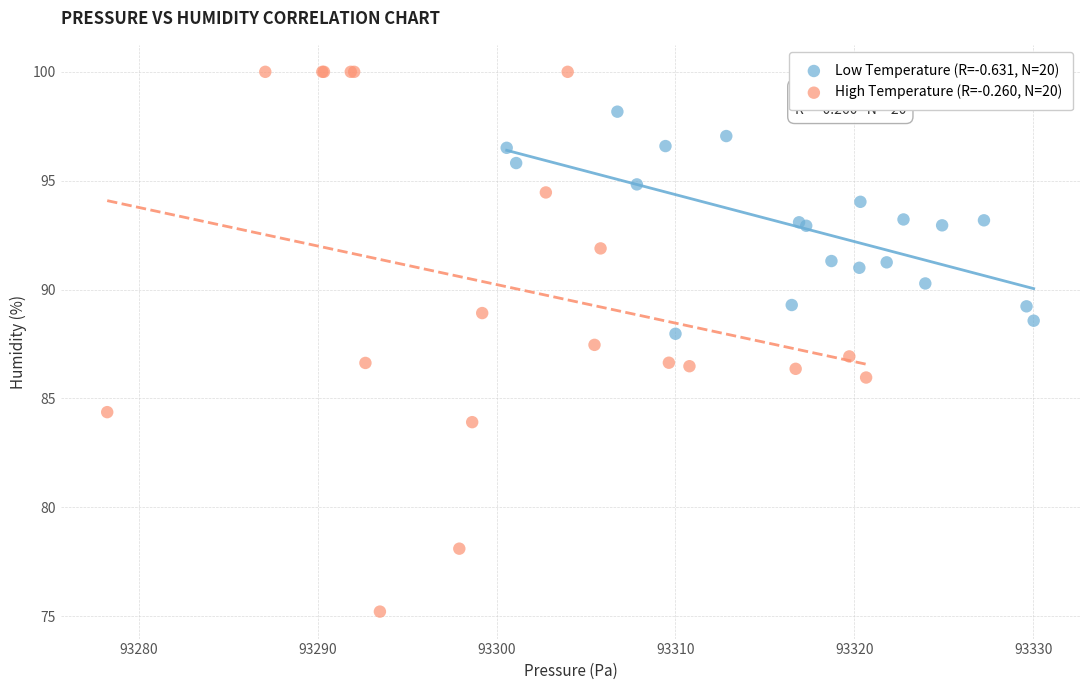

Which series has the widest spread of Y values?

High Temperature (R=-0.260, N=20)